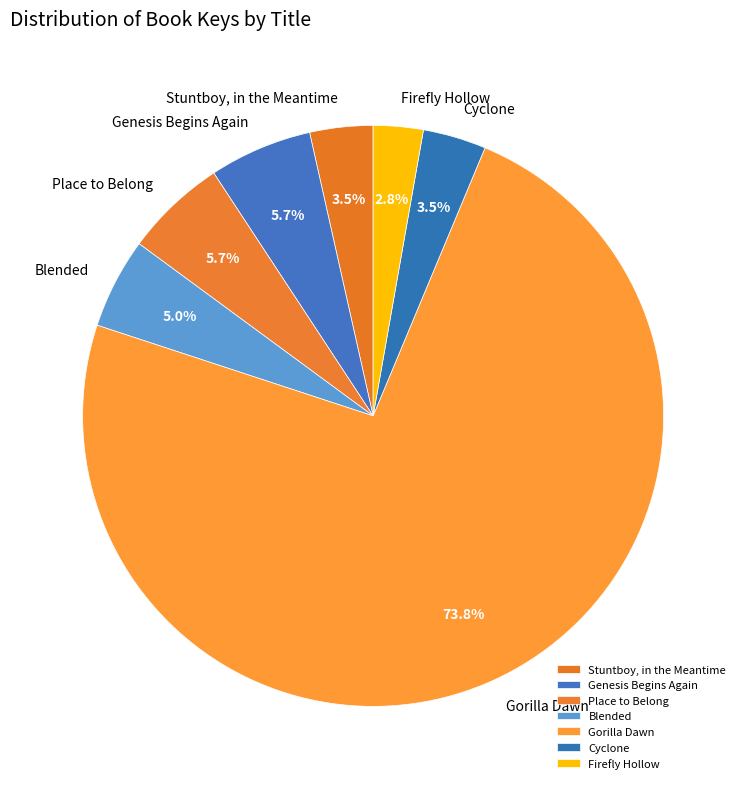

Which slice represents more than half of the pie?

Gorilla Dawn